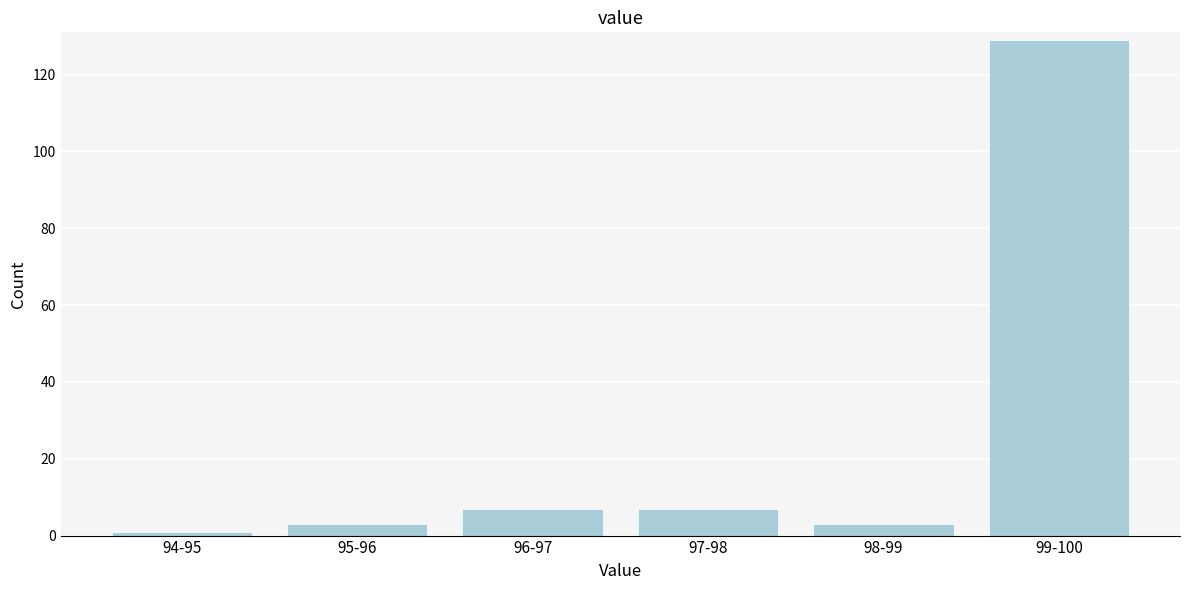

Reading left to right, transcribe all the data shown in this chart.

1	3	7	7	3	129